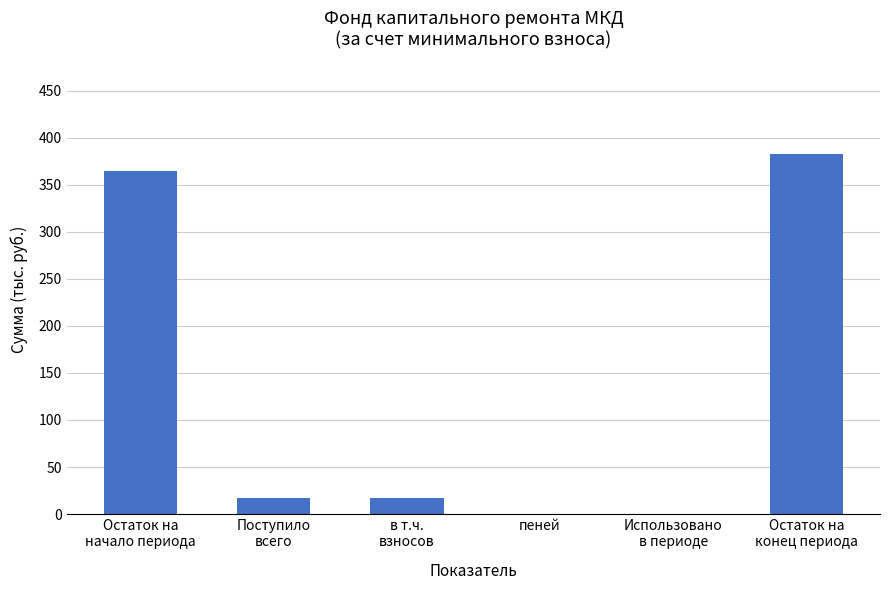

The chart shows a value of 382.3 at Остаток на
конец периода. True or false?

True